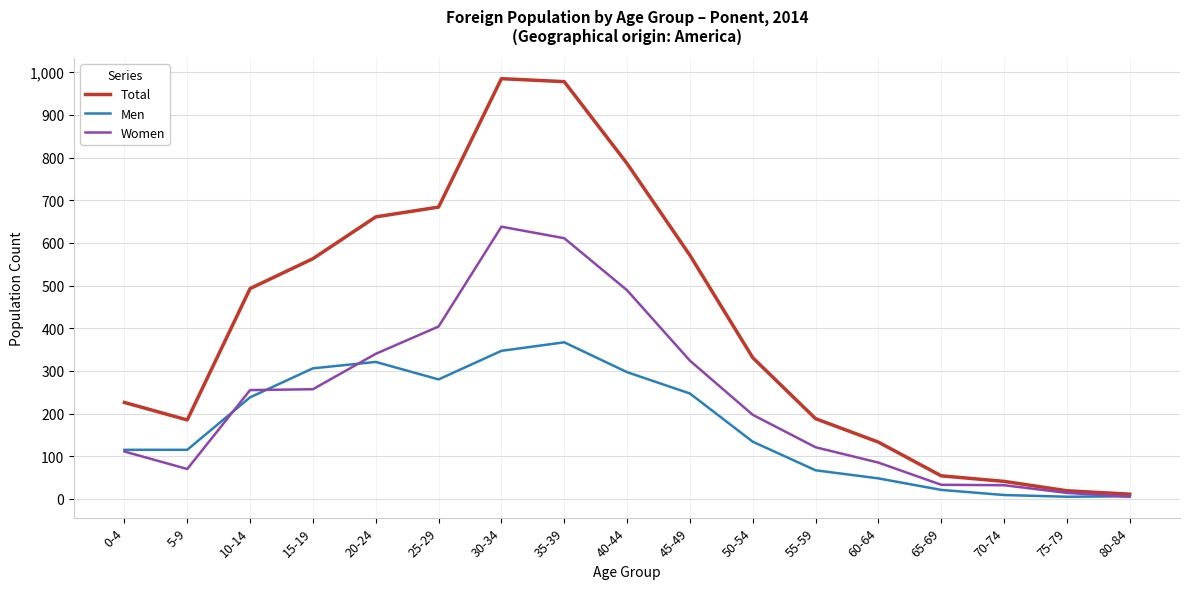

What is the spread (max minus min) of values at 30-34?

638